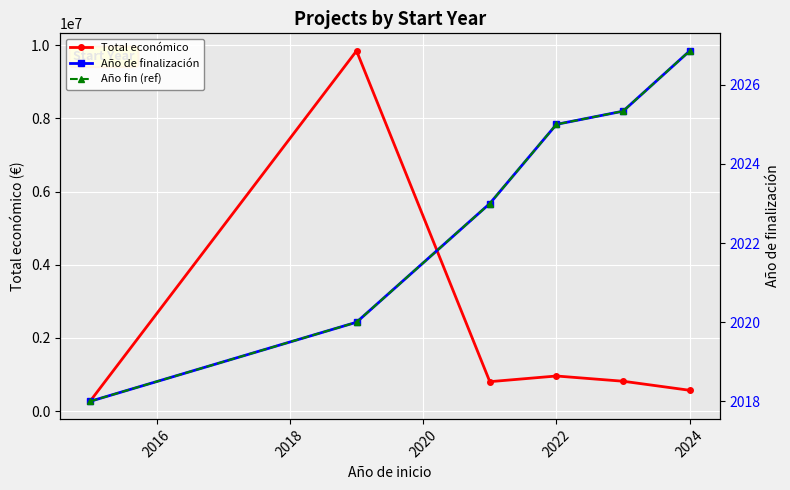

What are all the series names shown in the legend?

Total económico, Año de finalización, Año fin (ref)